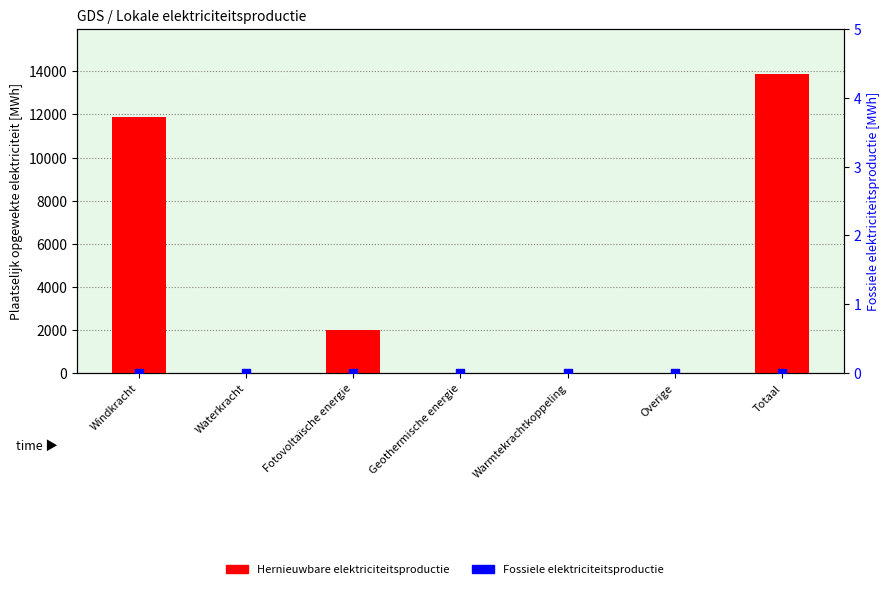

At how many categories does at least one series exceed 12948?

1